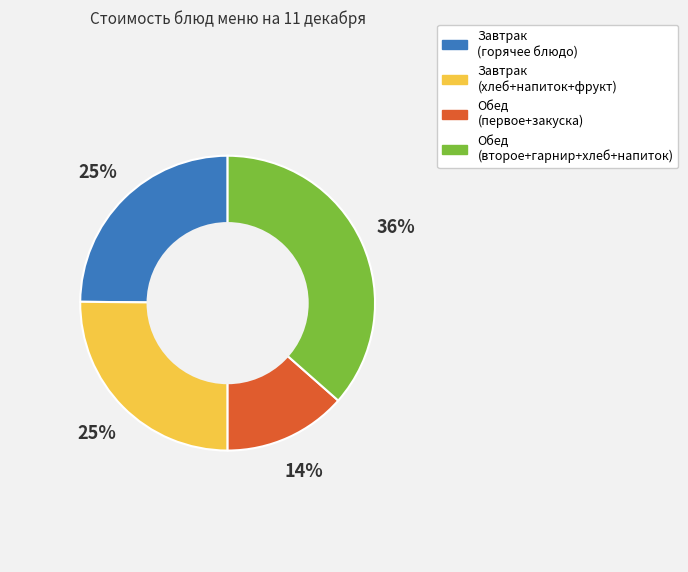

How many slices are in this pie chart?

4